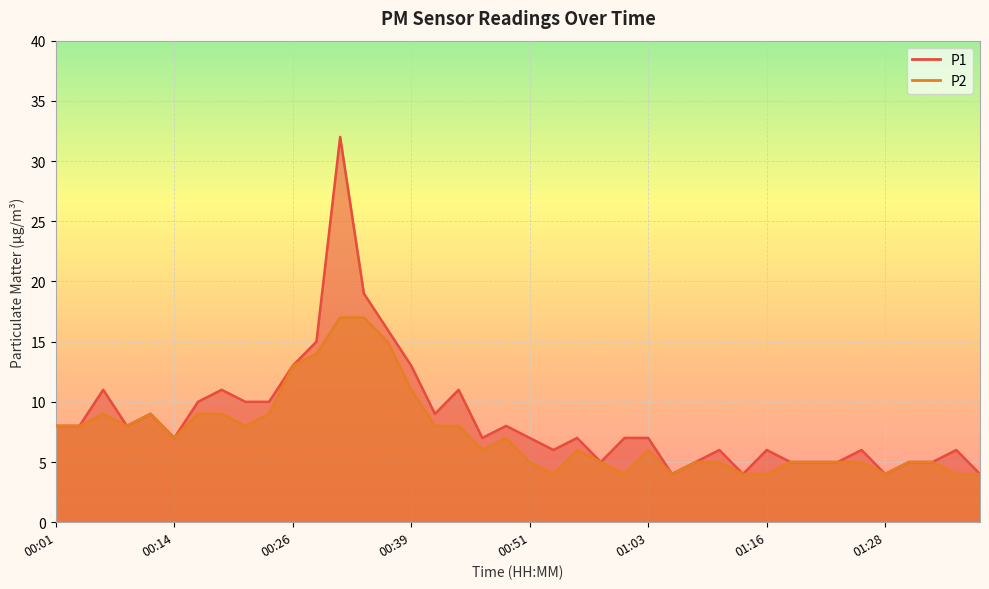

What is the greatest value displayed?

32